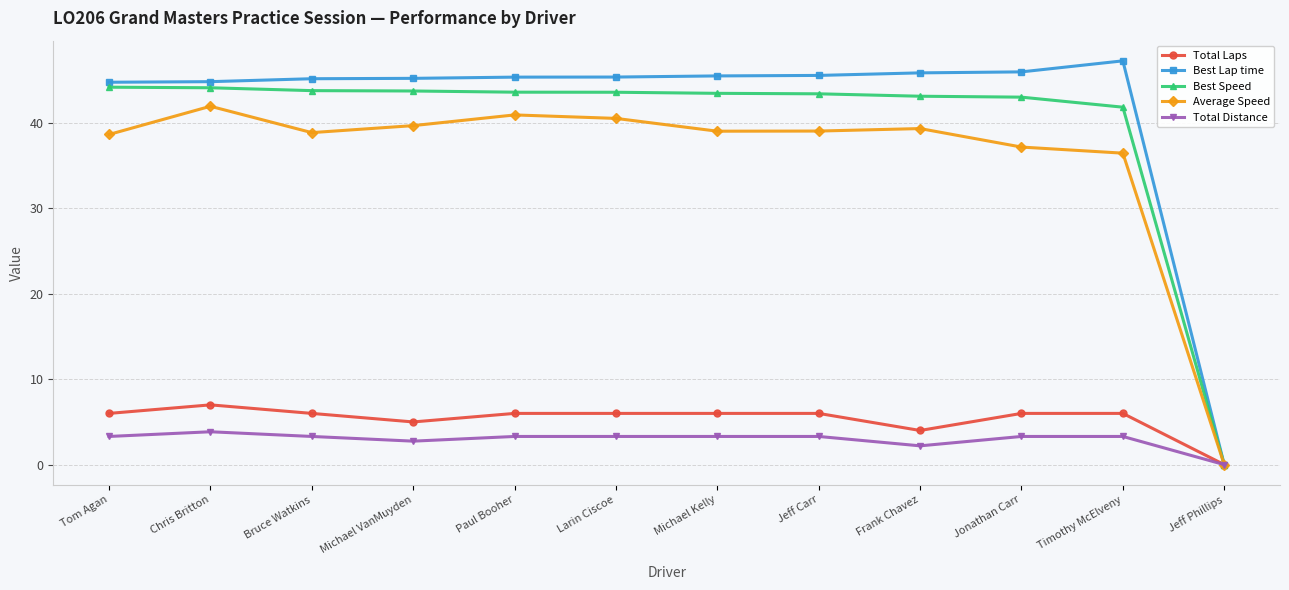

What position from the left is Chris Britton?

2